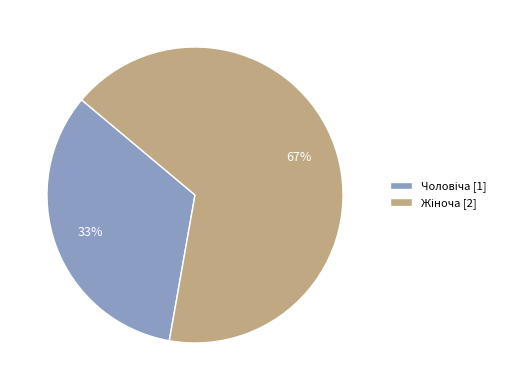

To the nearest percent, what is the average slice percentage?

50%